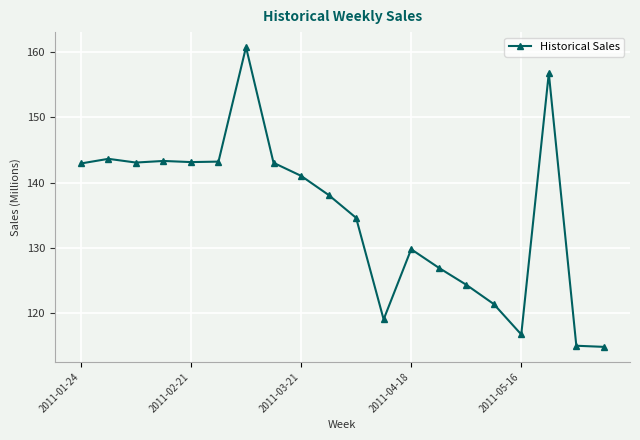

True or false: there are more than 2 points higher than both neighbors.

True